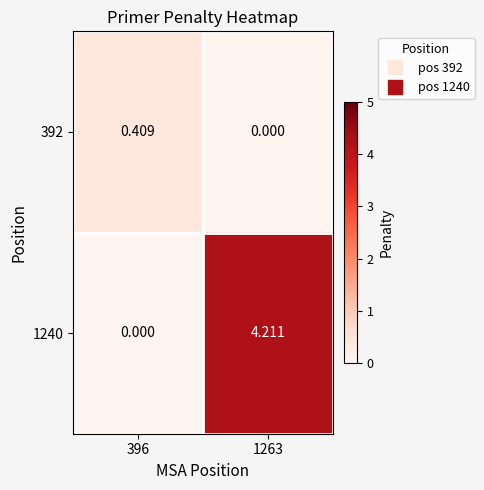

Is the value of 1240 at 1263 greater than the value of 392 at 396?

Yes